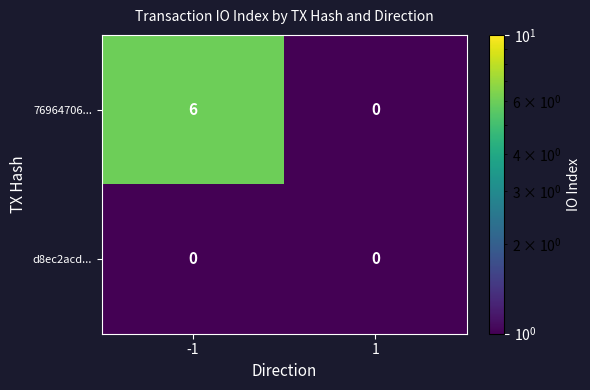

Which series has the largest total across all categories?

row_0